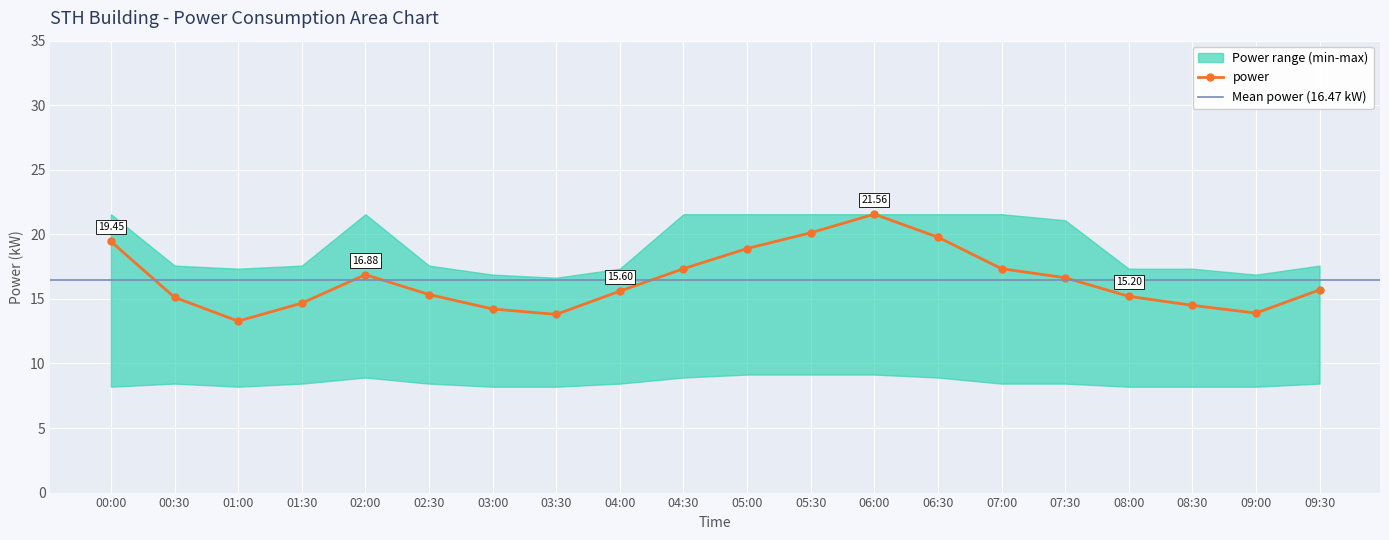

True or false: upper and power intersect in this chart.

False